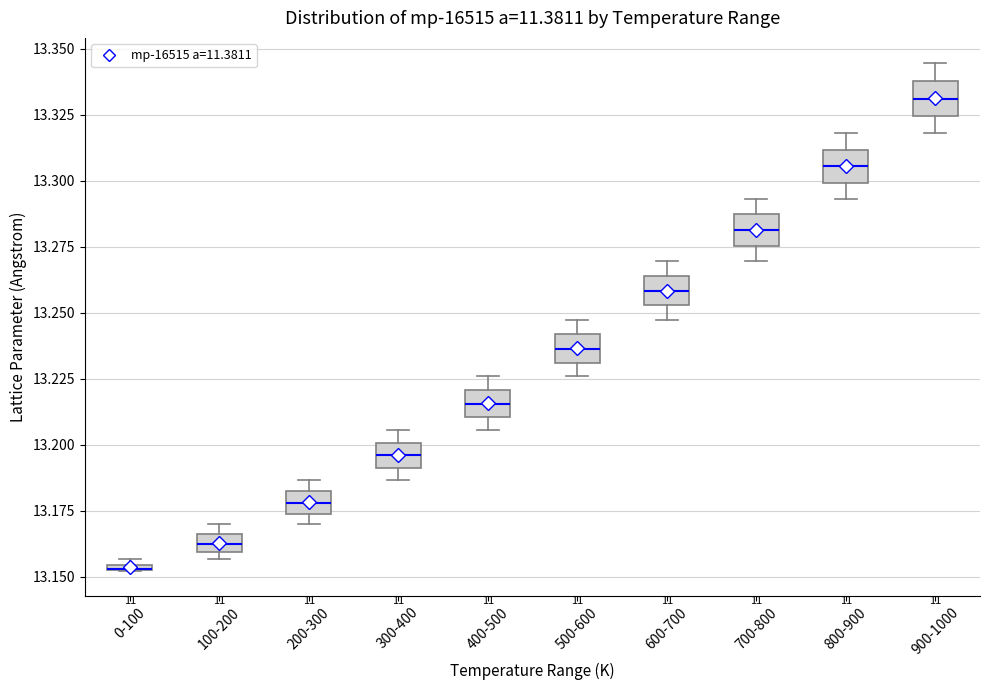

Where does the lower whisker of the box for 600-700 end on the y-axis? The values are not printed on the chart, so give them approximately, as read against the axis.

13.245